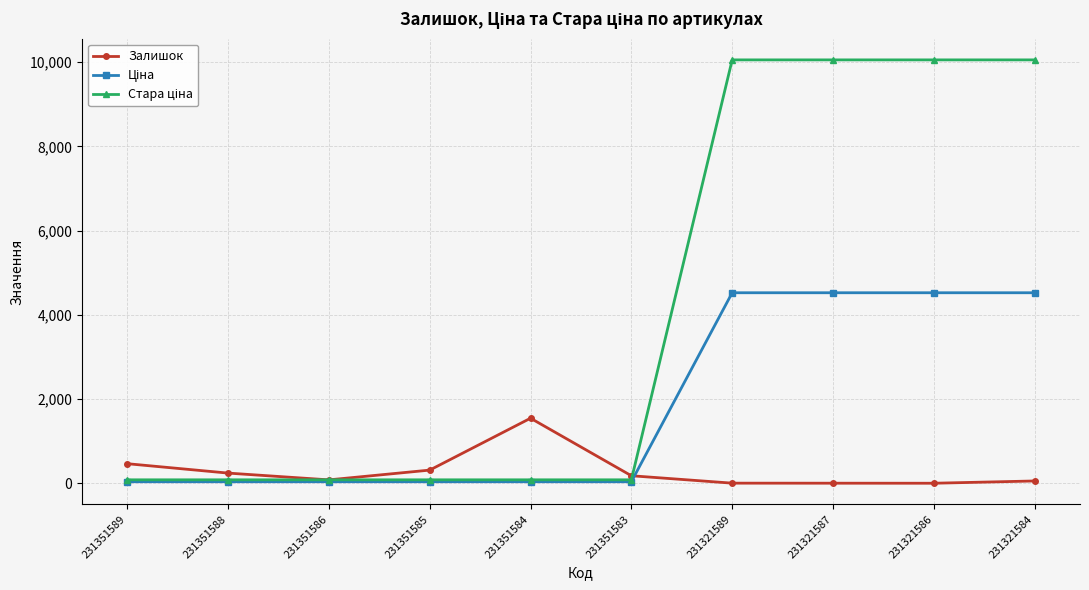

At how many categories does at least one series exceed 2555?

4